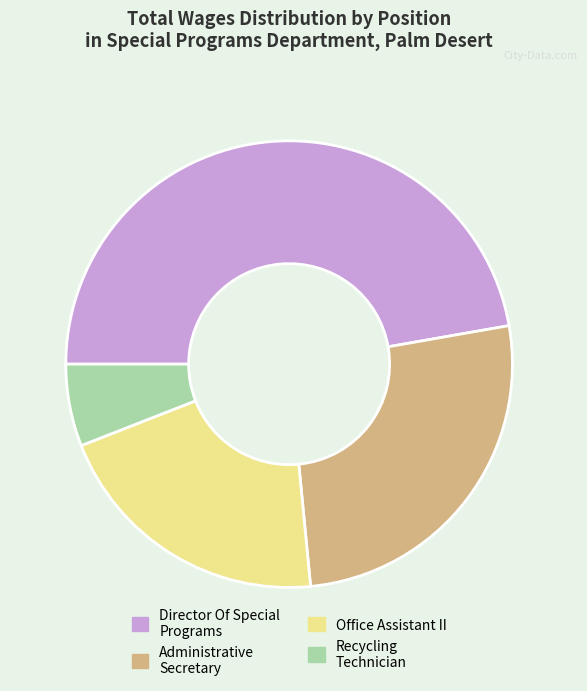

Does any single category account for the majority?

No